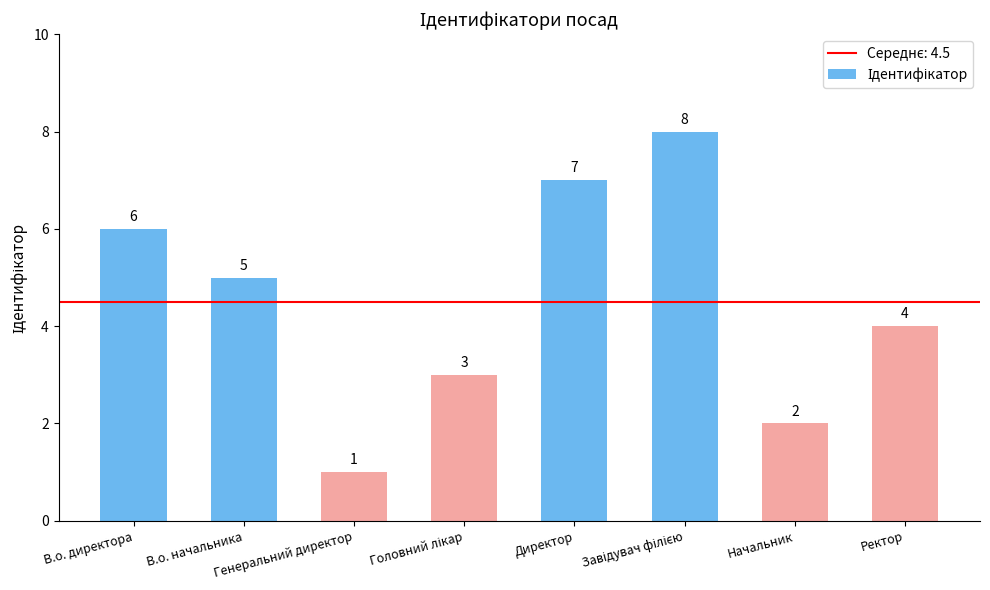

What is the difference between the second highest and second lowest values?

5